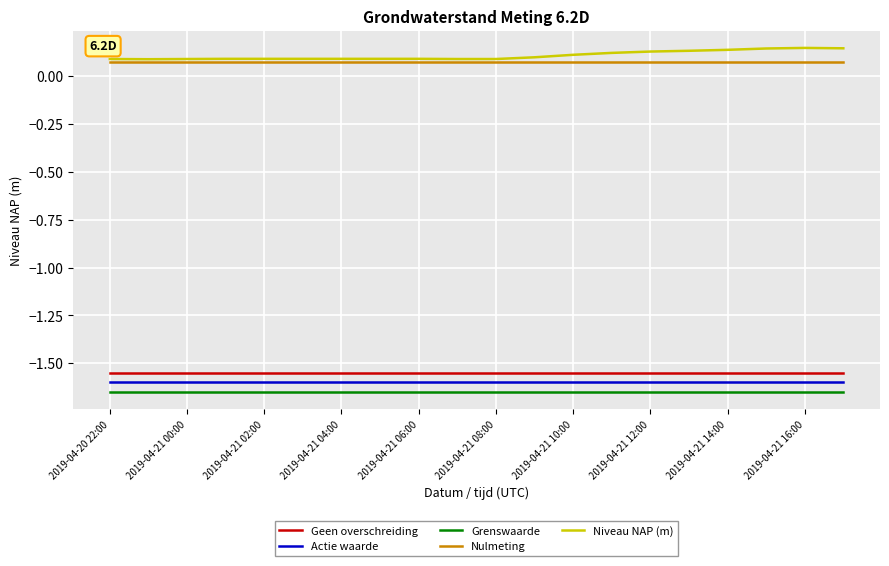

What are all the series names shown in the legend?

Geen overschreiding, Actie waarde, Grenswaarde, Nulmeting, Niveau NAP (m)